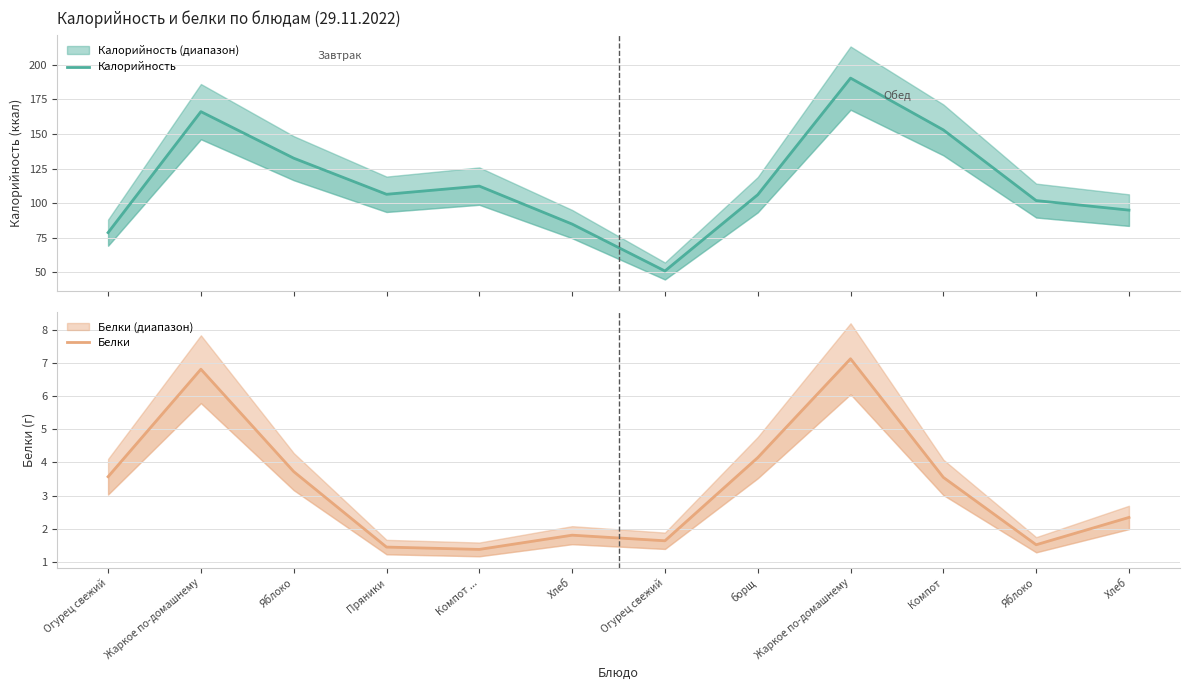

At which category does Калорийность reach its first local peak?

Жаркое по-домашнему